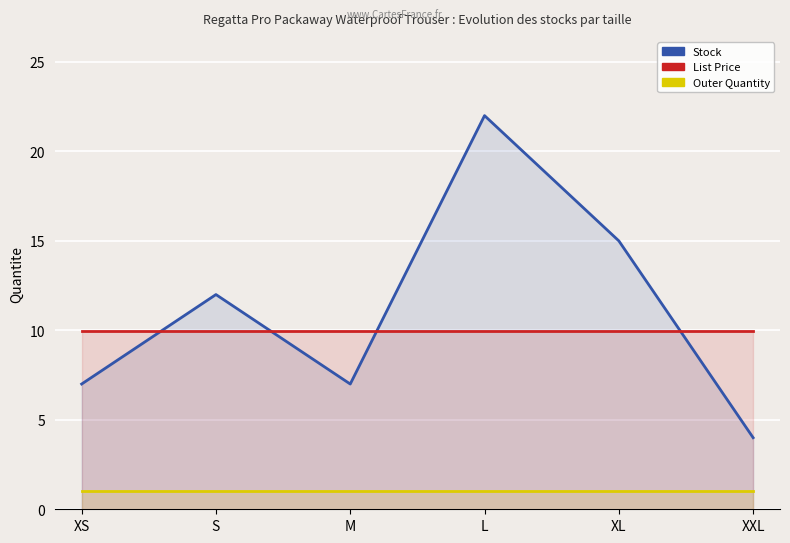

Rank the series at S from lowest to highest value.

Outer Quantity, List Price, Stock